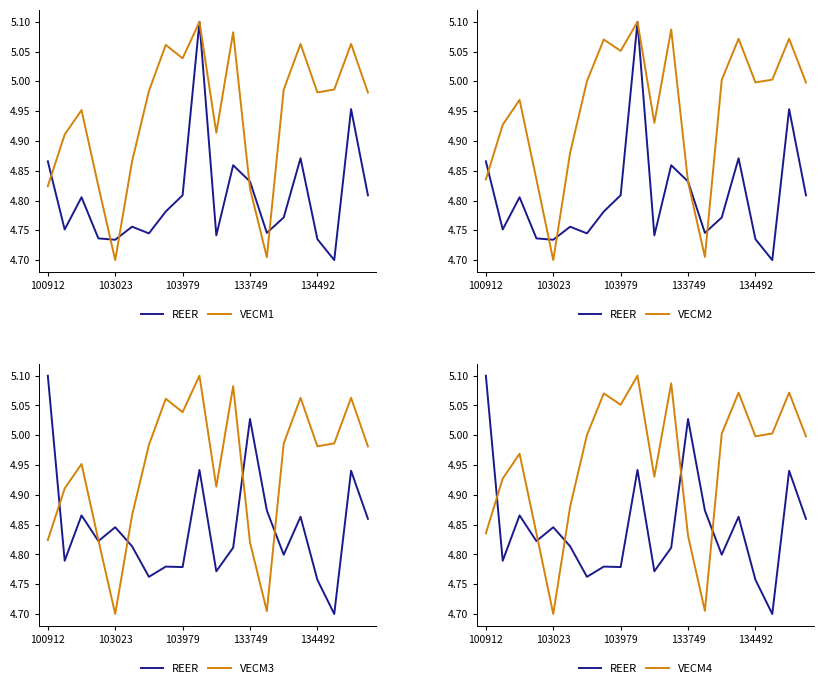

Is it true that REER equals 4.8 at 103023?

True